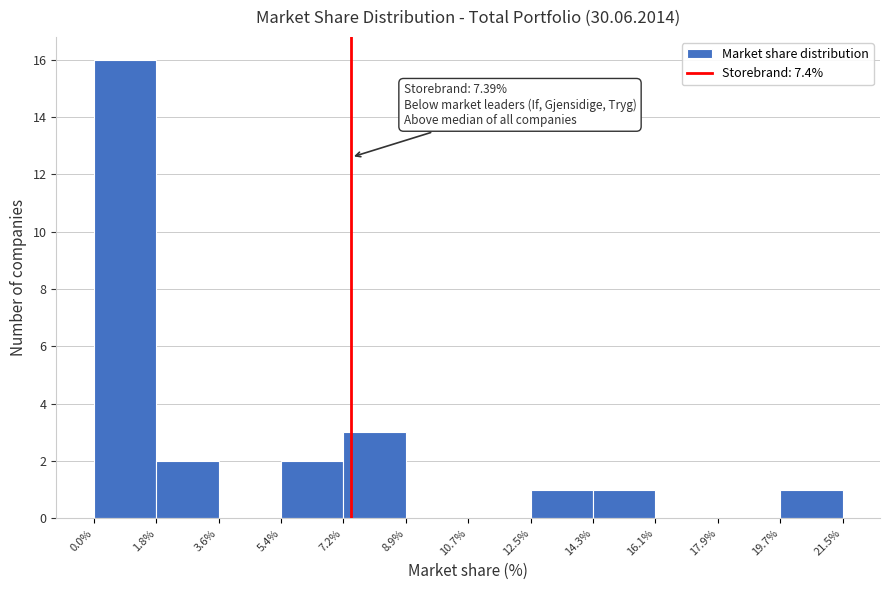

Over which range of the x-axis is the bar tallest?

0.0% to 1.8%